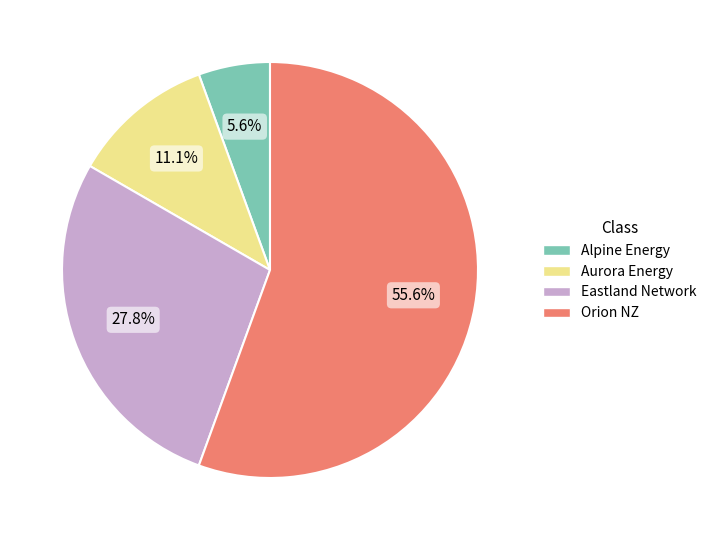

Is there any slice that represents more than half of the pie?

Yes